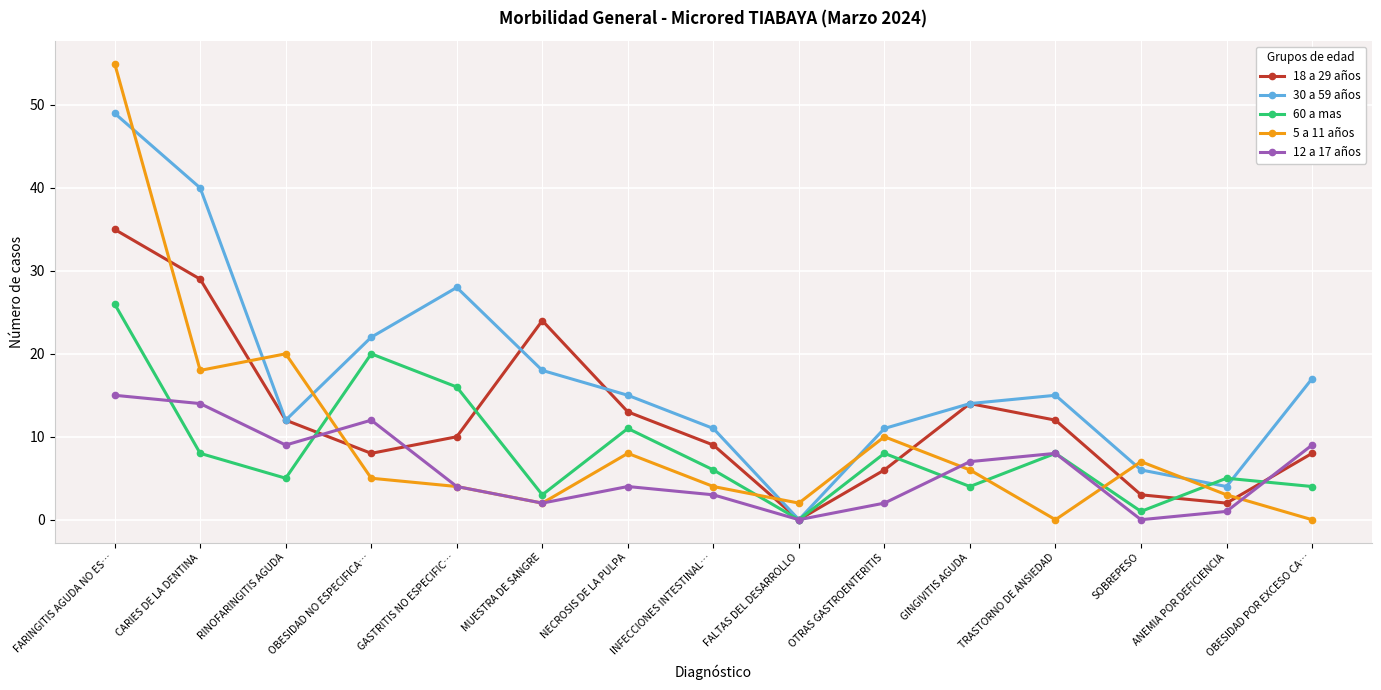

How many interior local peaks does the 18 a 29 años series have?

2